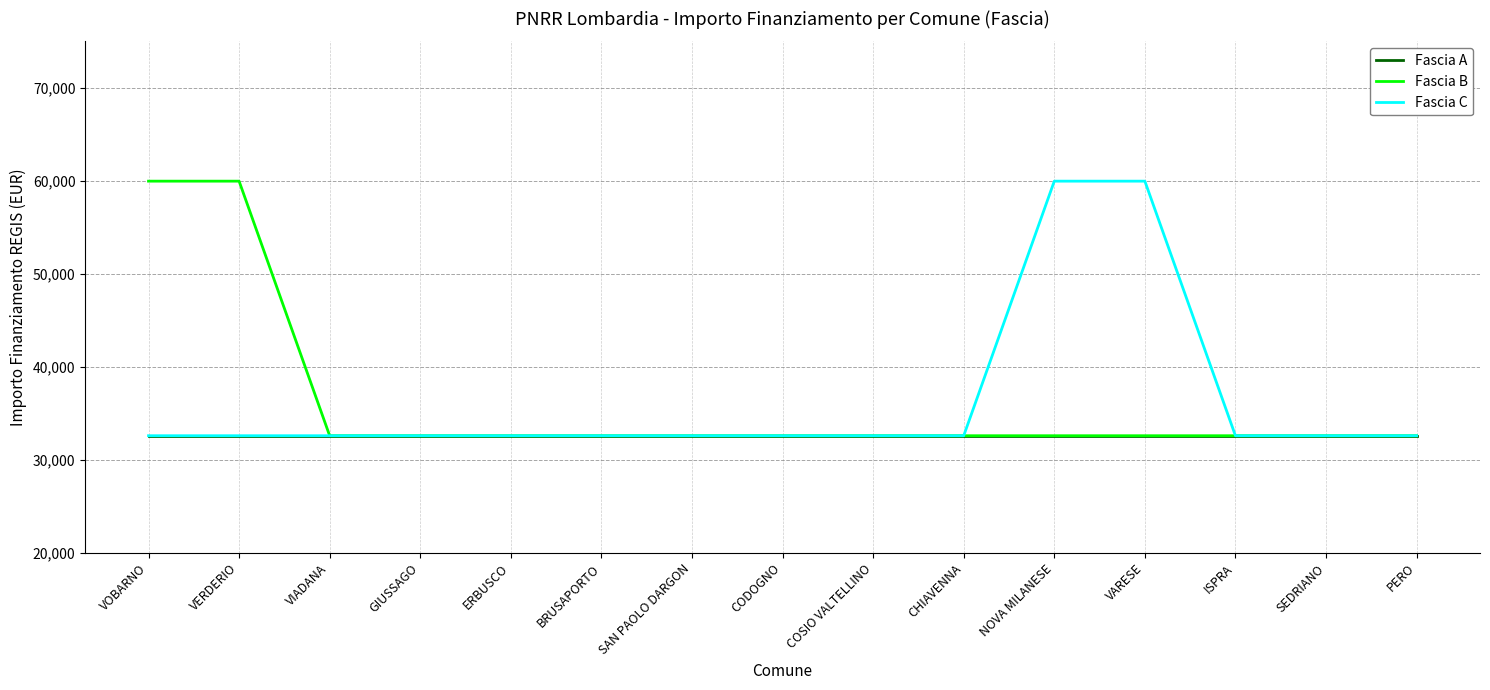

What is the smallest value displayed?

32589